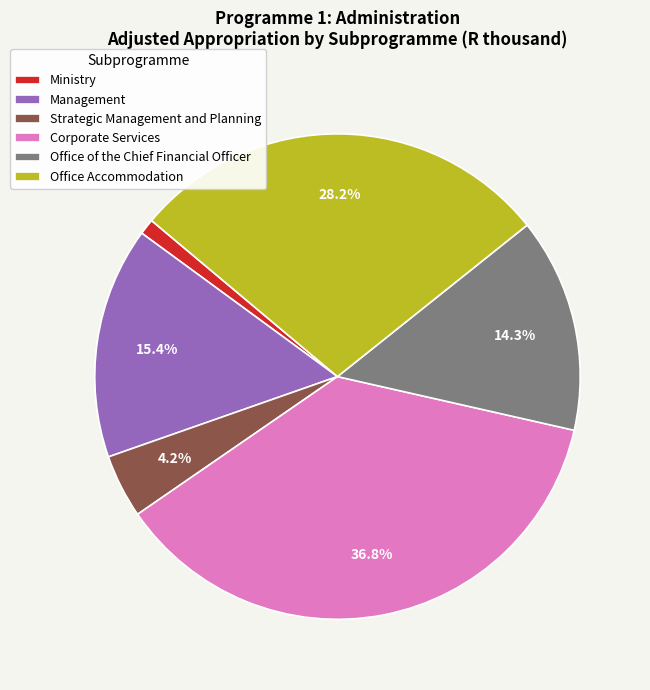

How many slices are in this pie chart?

6